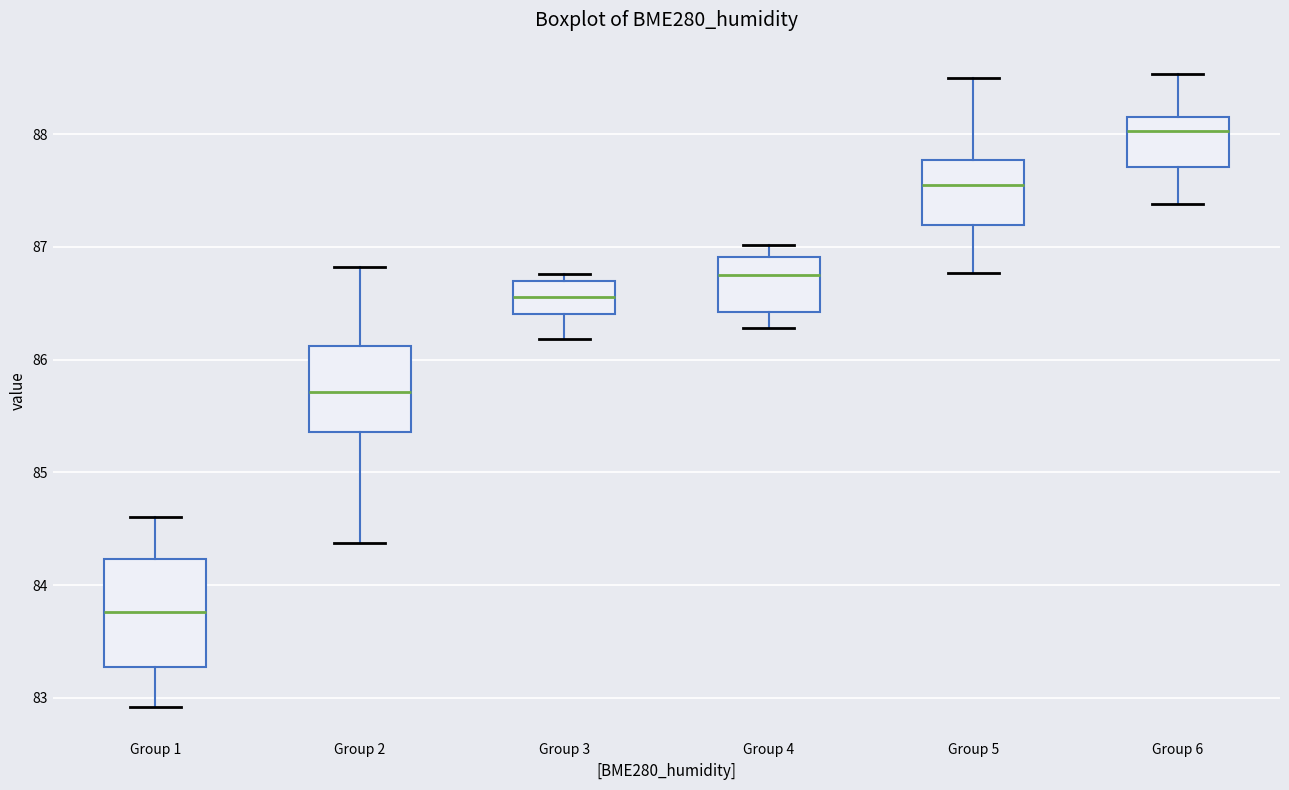

Where does the median line of the box for Group 2 sit on the y-axis? The values are not printed on the chart, so give them approximately, as read against the axis.

85.7